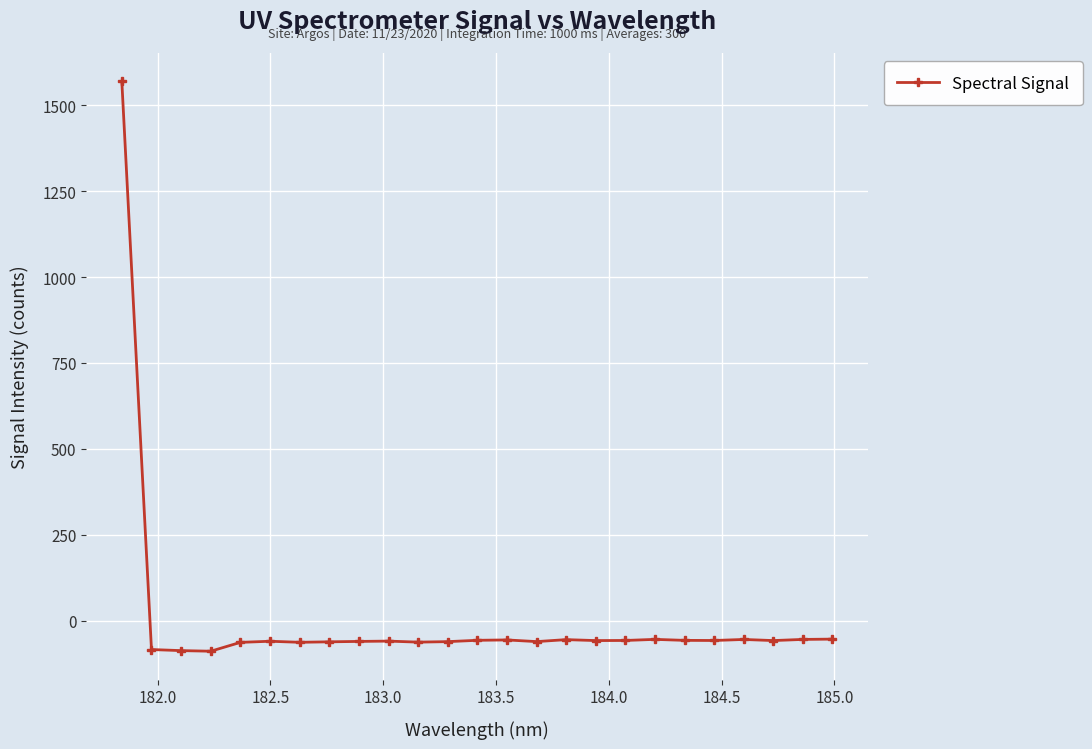

What is the average value?

3.4